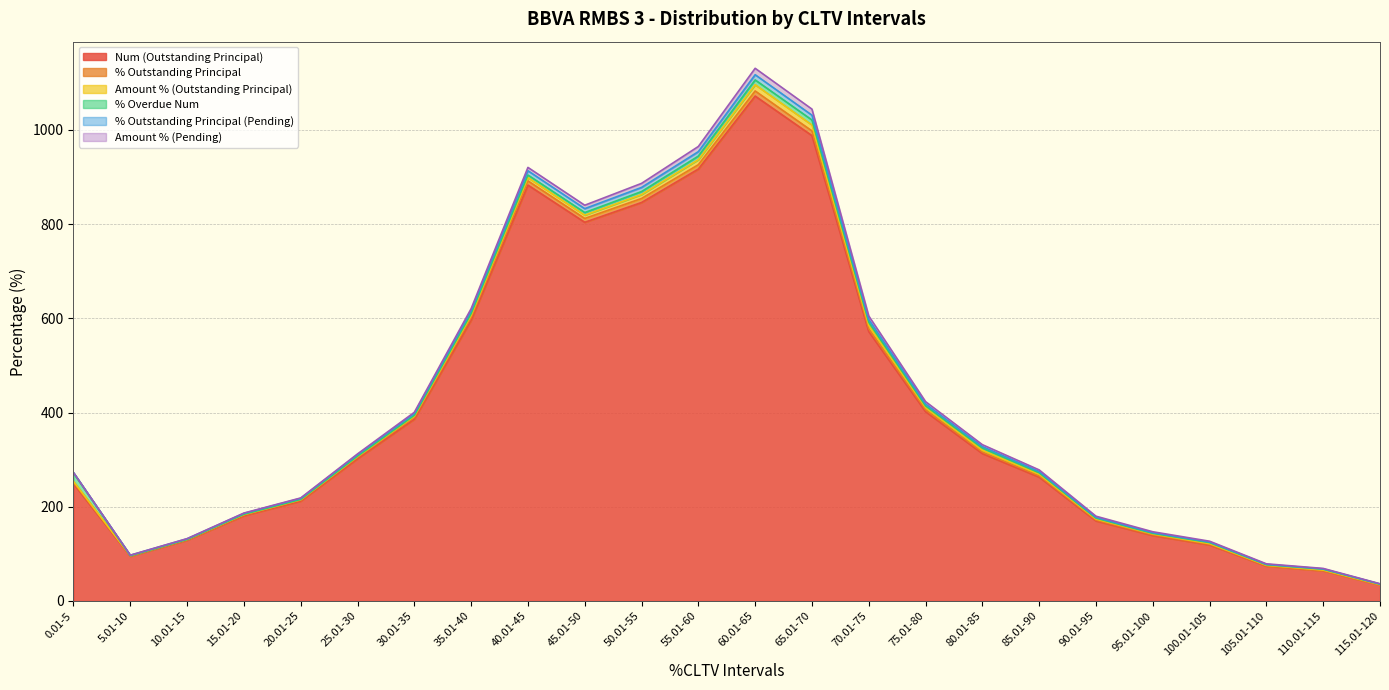

What is the highest value of the Num (Outstanding Principal) series?

1072.0